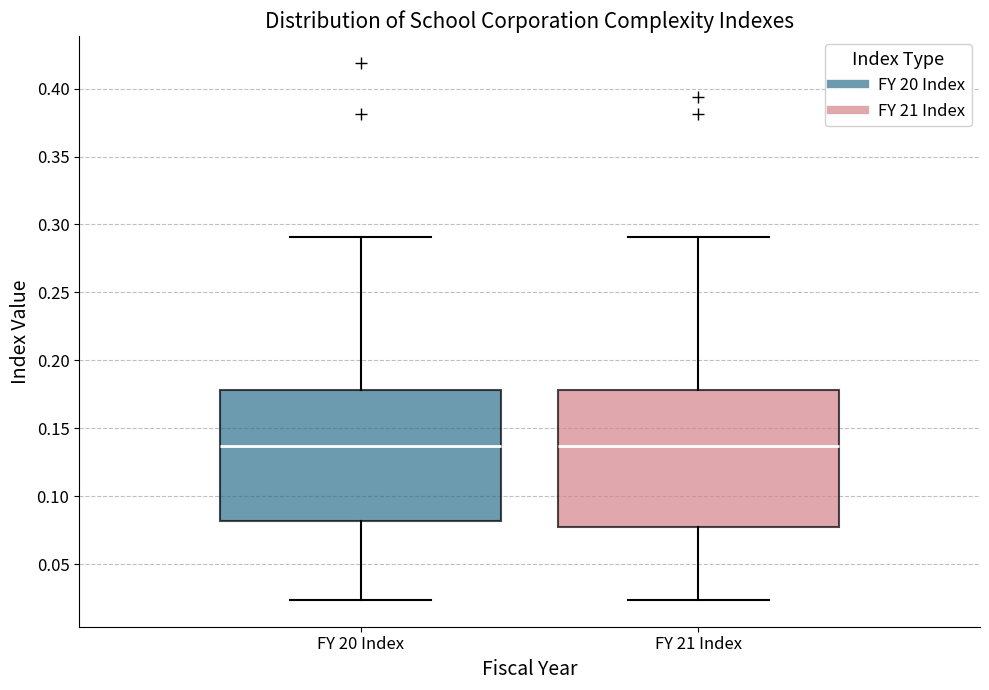

Where does the upper whisker of the box for FY 20 Index end on the y-axis? The values are not printed on the chart, so give them approximately, as read against the axis.

0.290